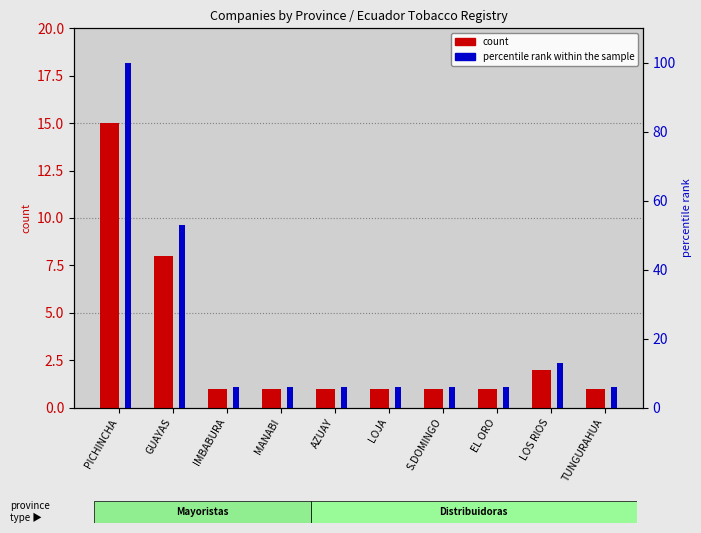

Which label corresponds to the largest value in the chart?

PICHINCHA